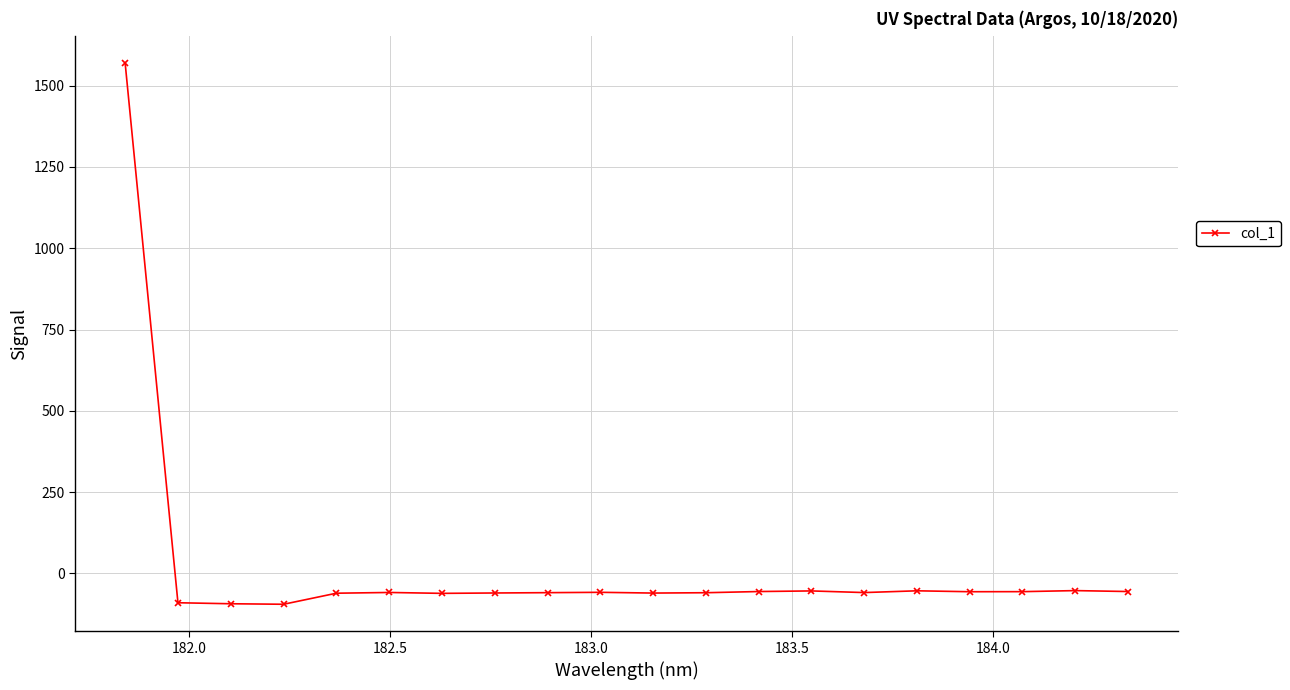

What is the difference between the maximum and second lowest values?

1664.5